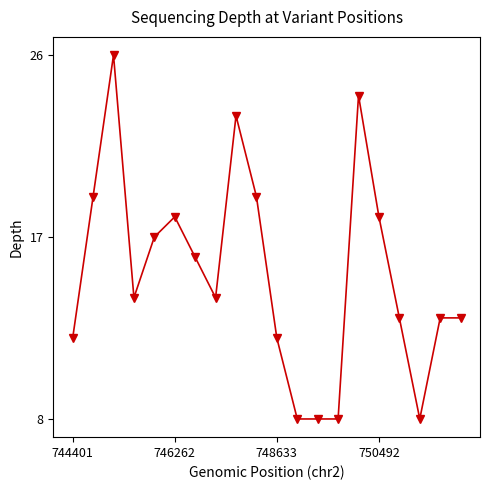

What is the value of the 1st point from the left?

12